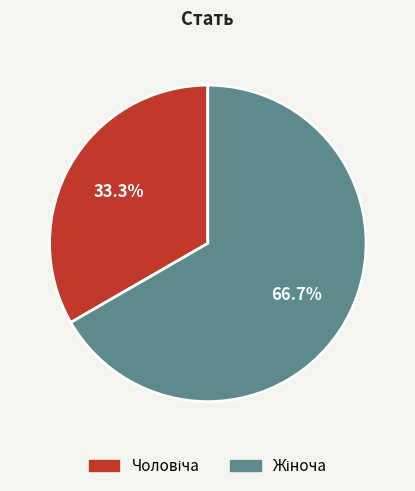

Is there a majority slice in this chart?

Yes